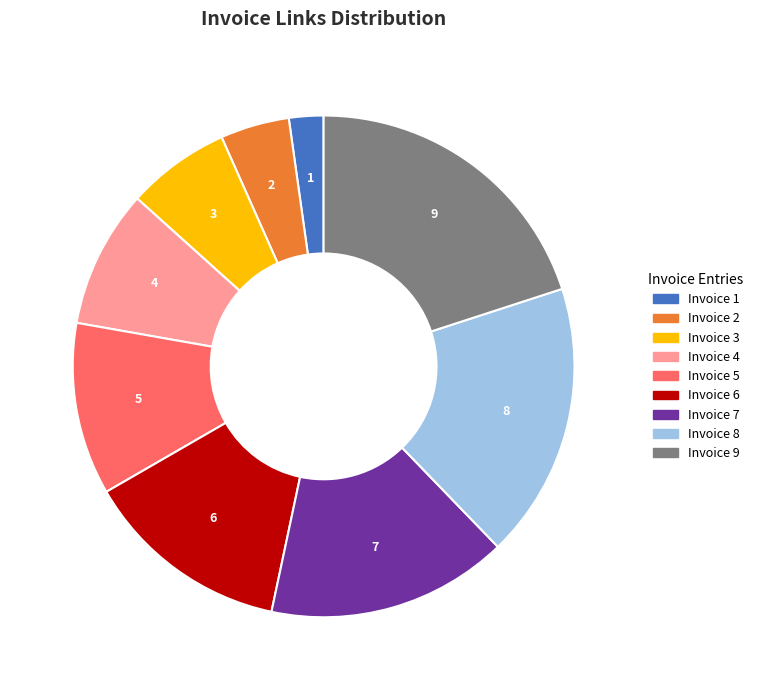

Is there a majority slice in this chart?

No